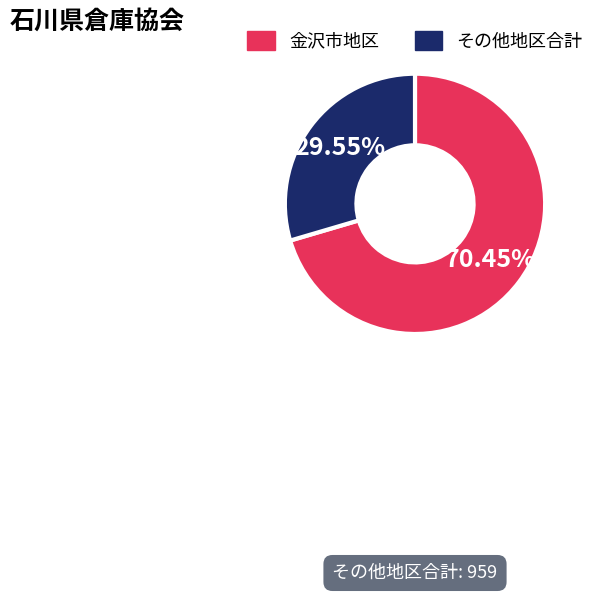

To the nearest percent, what is the difference between the largest and smallest slice percentages?

41%